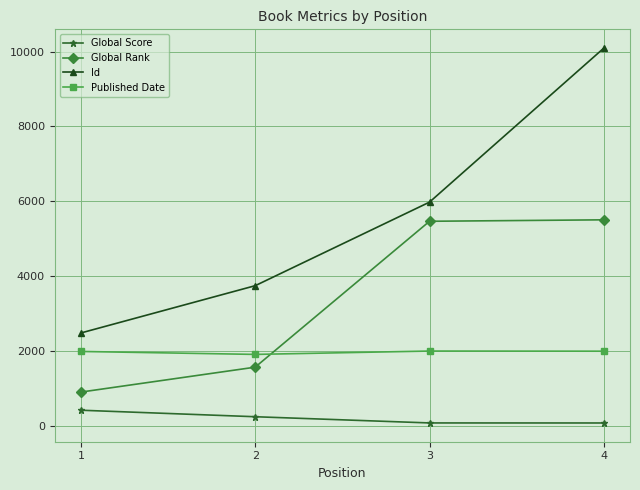

What is the value of the Global Rank point at the 4th from the left?

5504